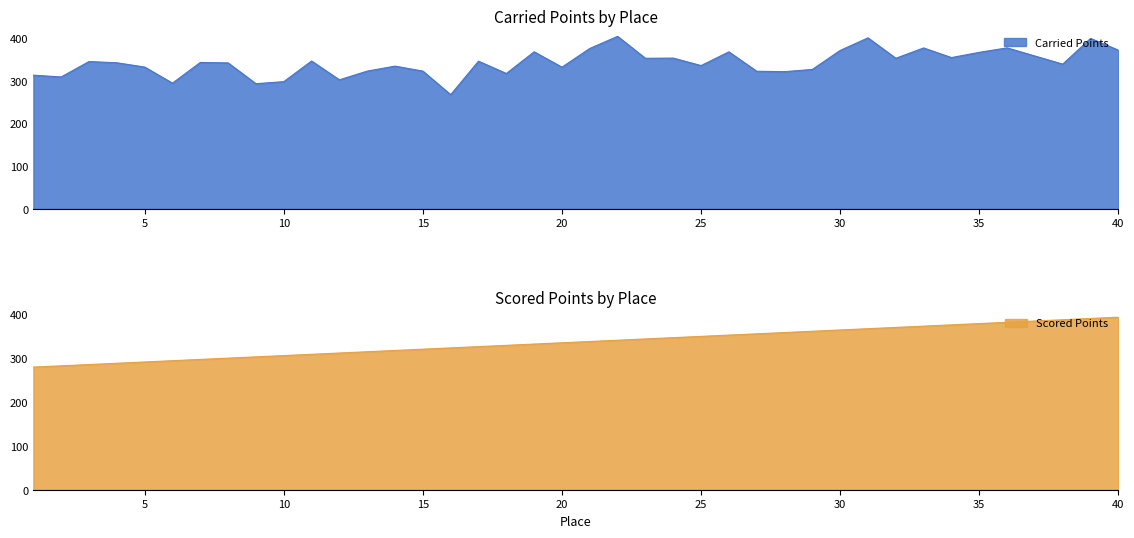

At which label does Scored Points first exceed 338?

21